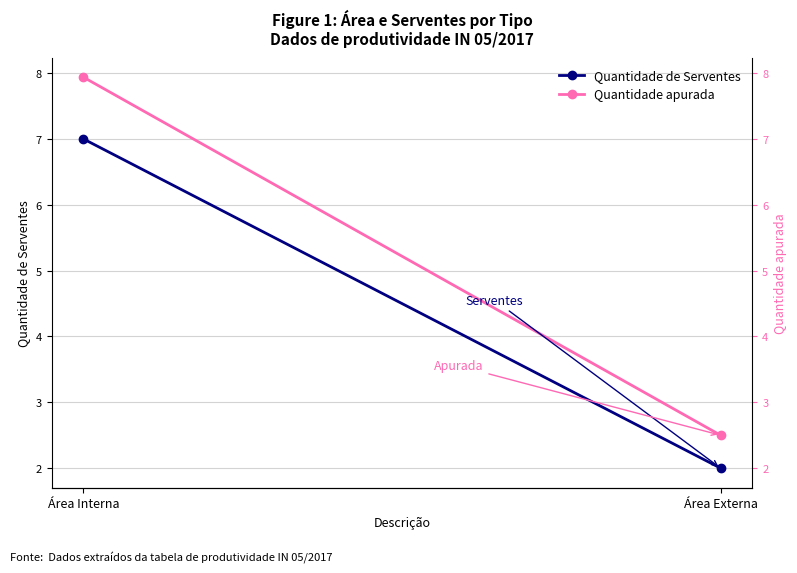

Rank the series by their average value, from highest to lowest.

Quantidade apurada, Quantidade de Serventes